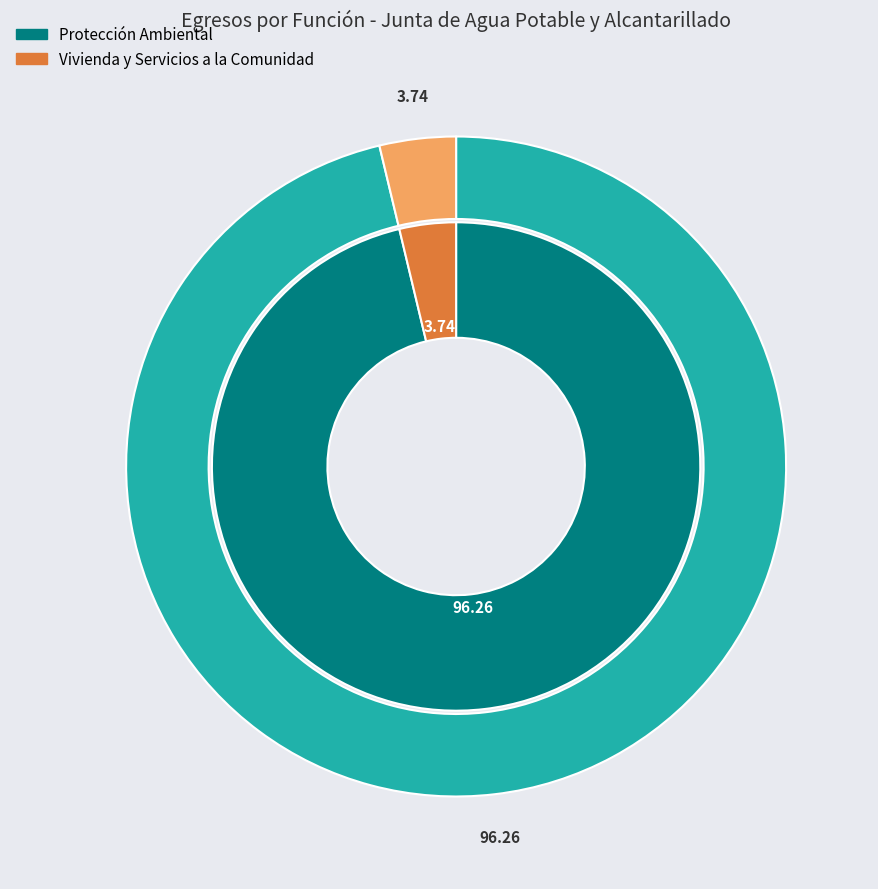

To the nearest percent, what portion does Protección Ambiental represent?

96%